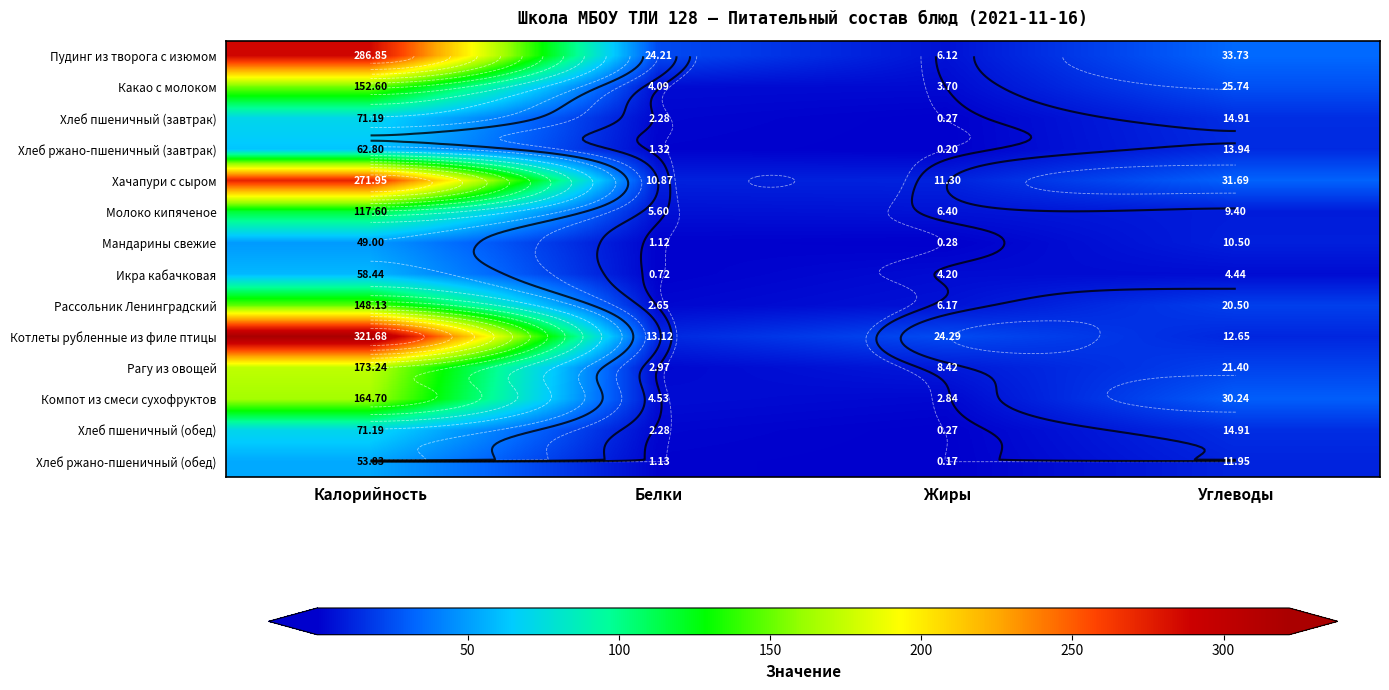

What is the sum of the Рагу из овощей values at Белки and Калорийность?

176.2